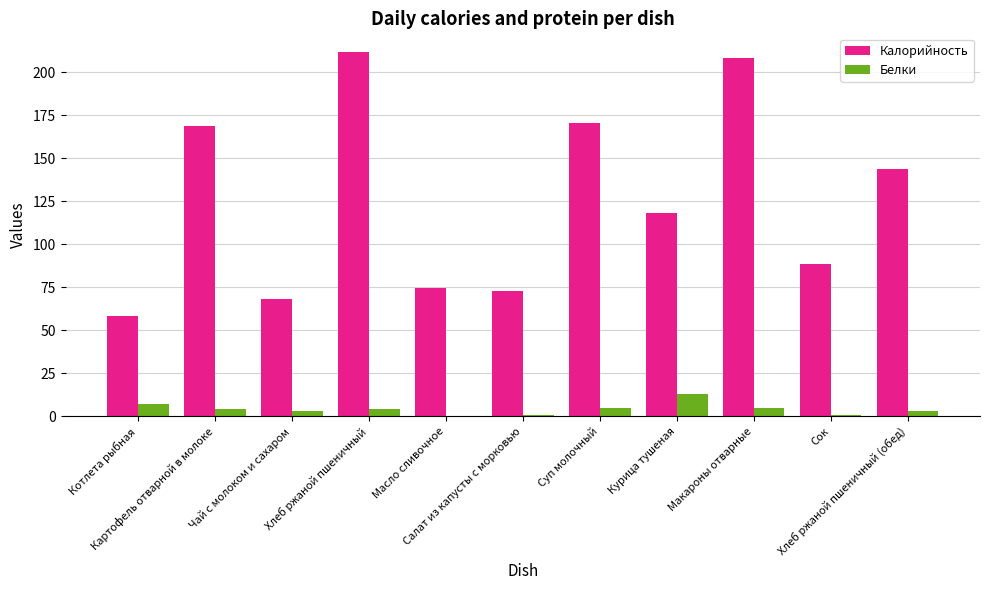

What is the maximum value shown in the chart?

212.0